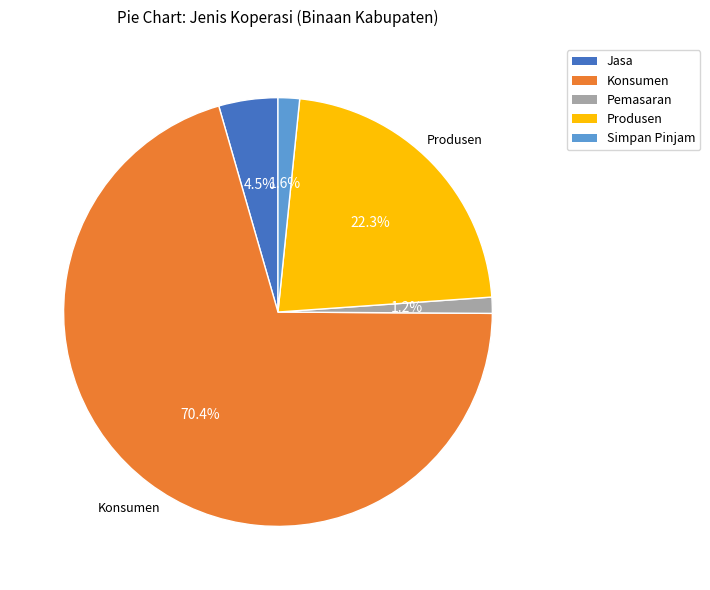

Combined, do Produsen and Konsumen account for over 50%?

Yes